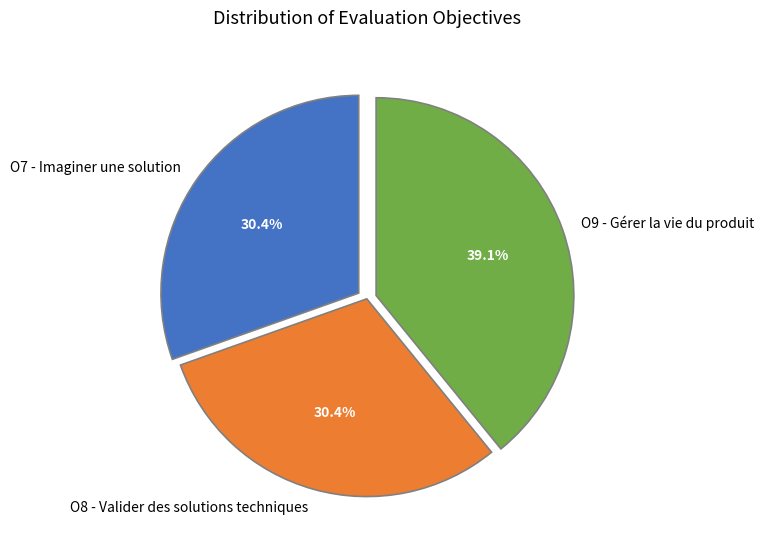

What portion of the pie excludes O8 - Valider des solutions techniques?

69.6%